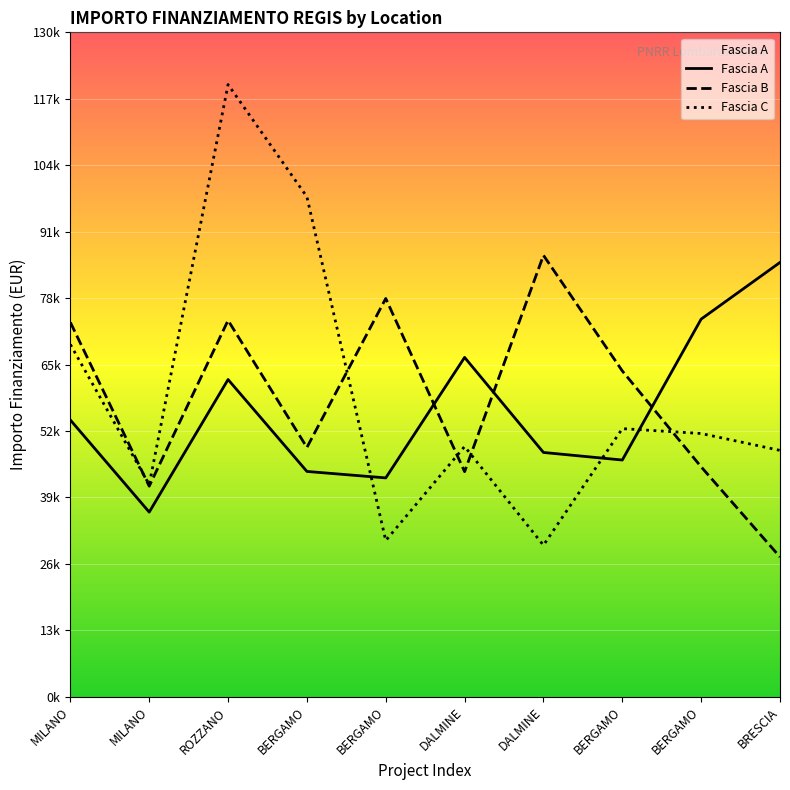

Is the value of Fascia C at BERGAMO greater than the value of Fascia B at MILANO?

Yes